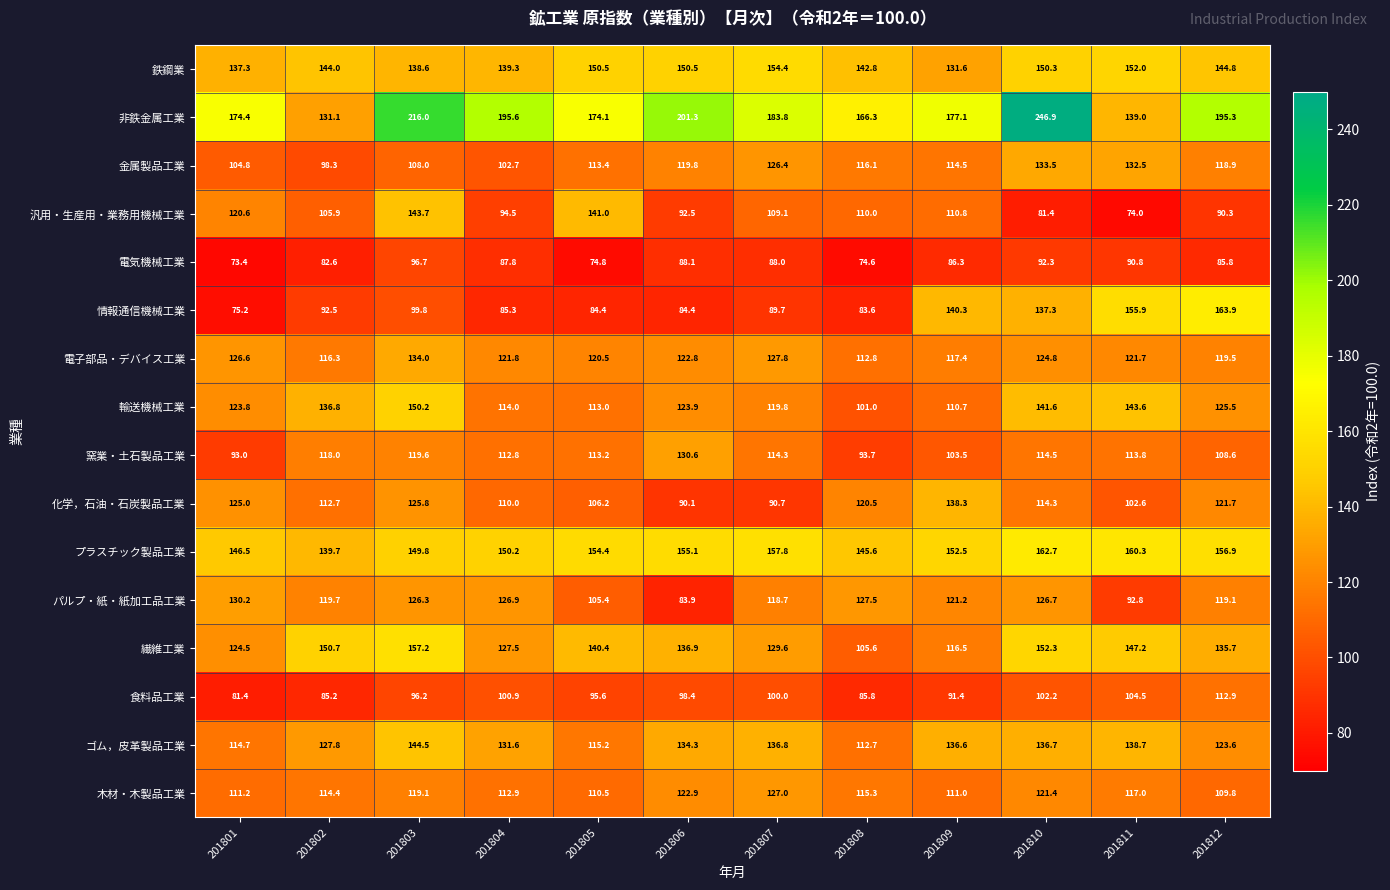

How many series are shown in this chart?

16